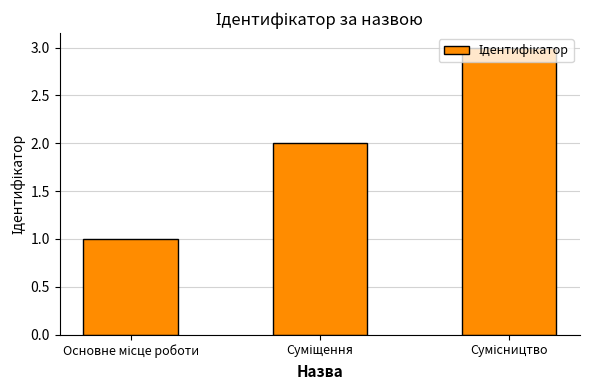

What is the sum of all values?

6